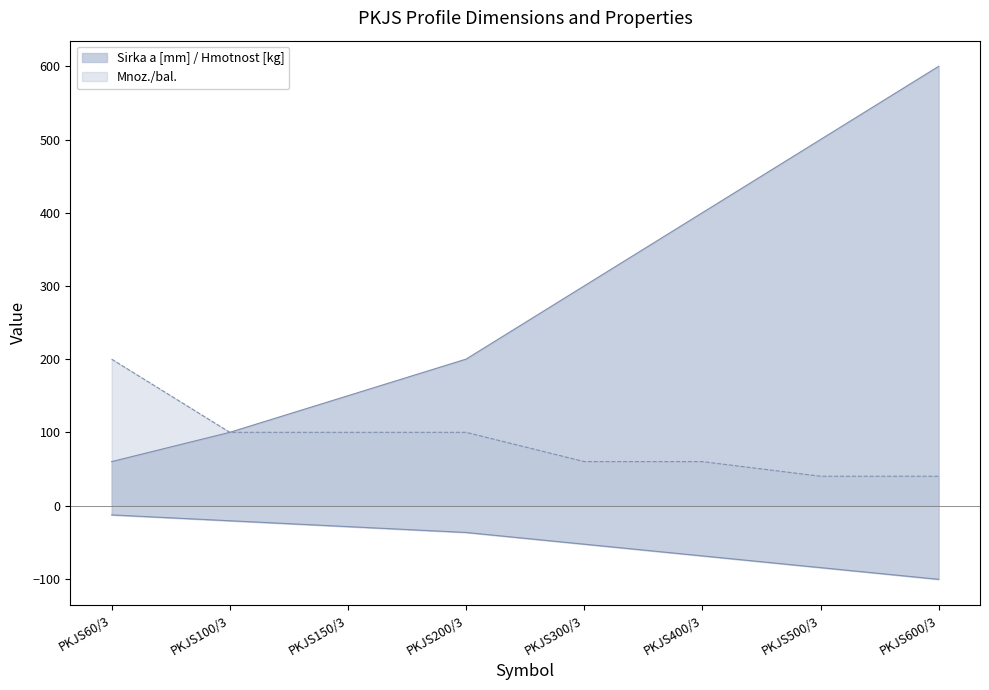

True or false: Hmotnost [kg] and Mnoz./bal. intersect in this chart.

False